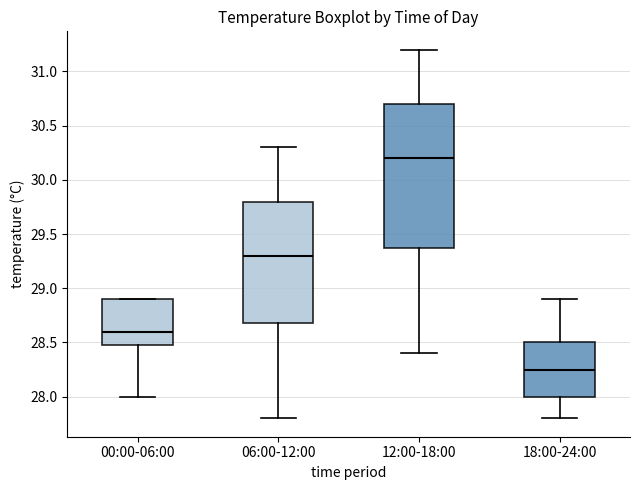

Reading left to right, transcribe this box plot: for each box, give where its median line is, the range the box spans, and where its two whiskers end, as read against the y-axis. The values are not printed on the chart, so give them approximately, as read against the axis.

00:00-06:00: median 28.60, box 28.50 to 28.90, whiskers 28.00 to 28.90
06:00-12:00: median 29.30, box 28.70 to 29.80, whiskers 27.80 to 30.30
12:00-18:00: median 30.20, box 29.40 to 30.70, whiskers 28.40 to 31.20
18:00-24:00: median 28.25, box 28.00 to 28.50, whiskers 27.80 to 28.90